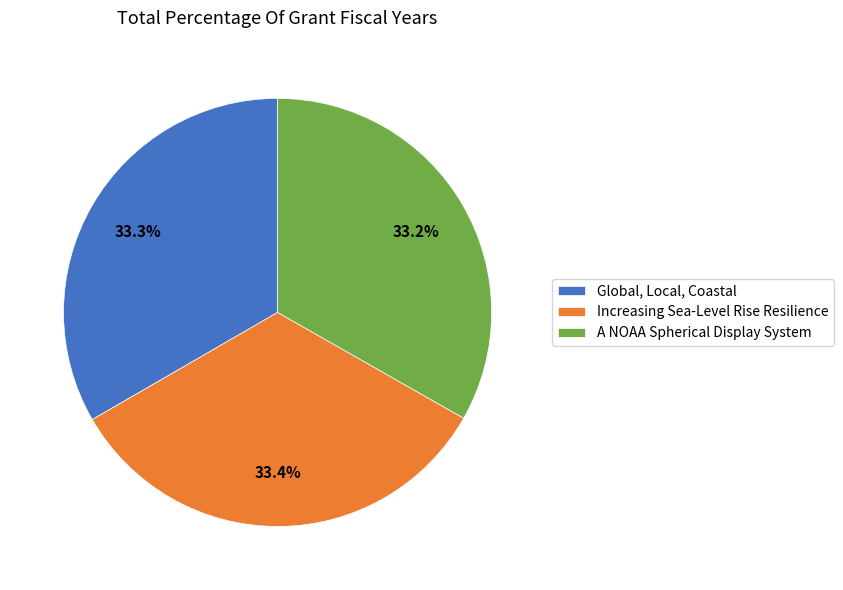

Does any single category account for the majority?

No